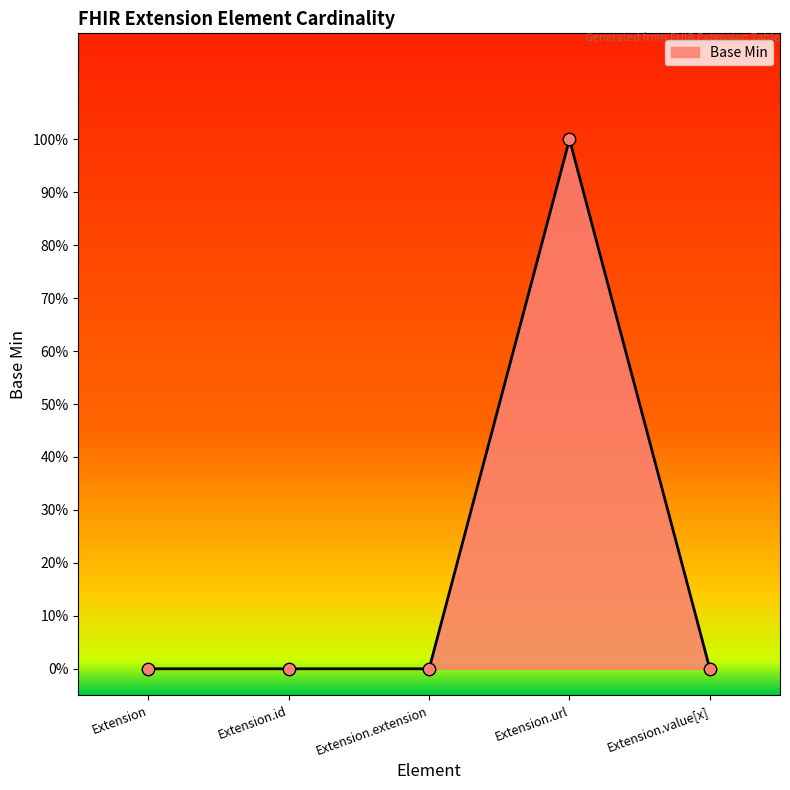

Which has a higher value, Extension.id or Extension.value[x]?

Extension.id